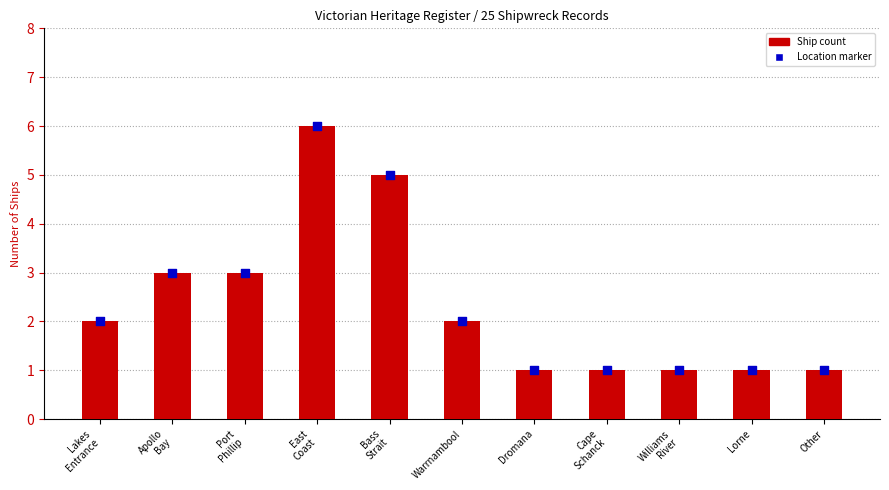

Which series reaches the minimum Y coordinate?

Ship Count